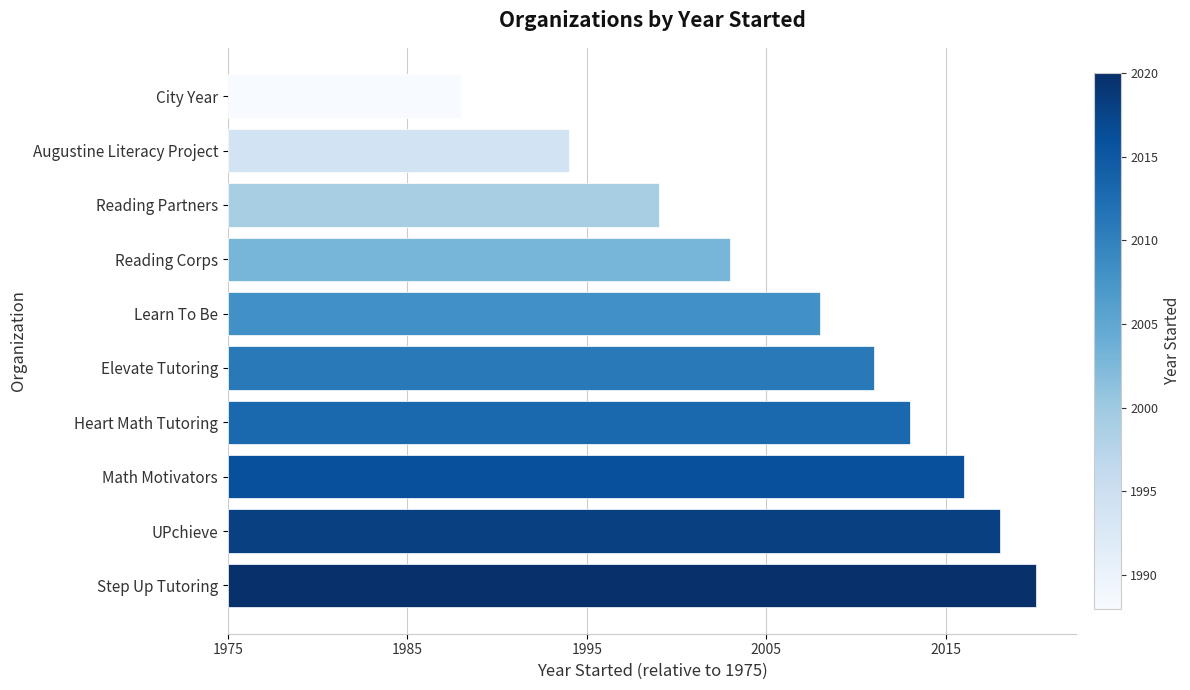

Are the bars grouped side by side (vs. stacked)?

No